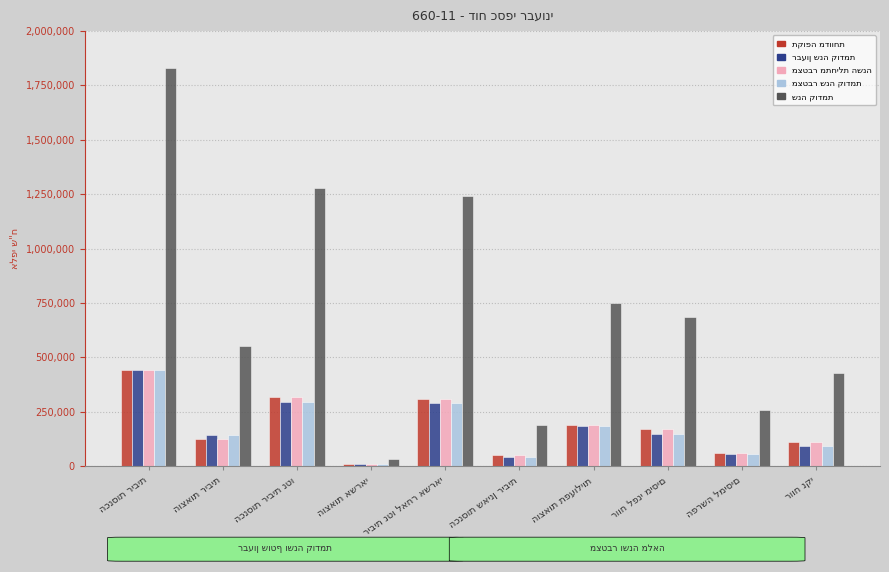

Are the bars grouped side by side (vs. stacked)?

Yes